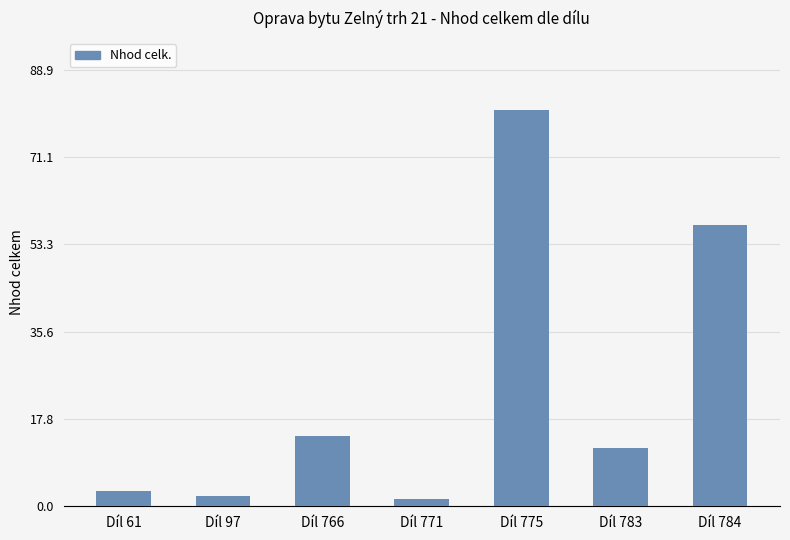

Reading left to right, what are all the values shown in this chart?

Díl 61=3.2	Díl 97=2.1	Díl 766=14.2	Díl 771=1.4	Díl 775=80.8	Díl 783=11.9	Díl 784=57.2